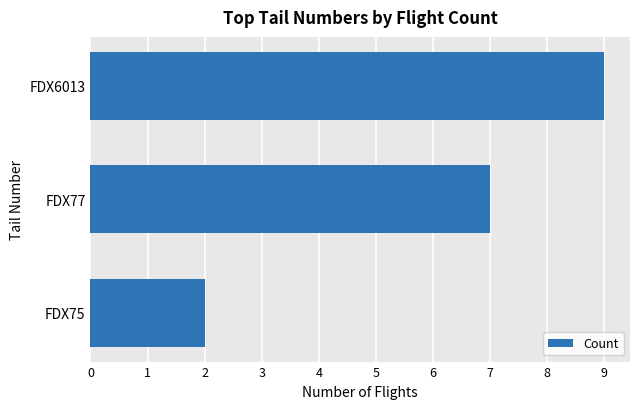

What is the change in value from FDX75 to FDX77?

+5